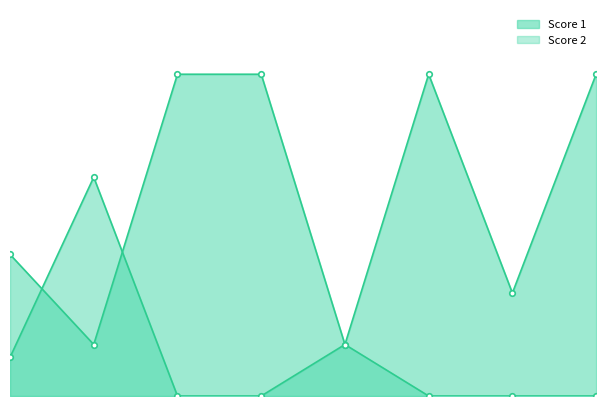

At which category does the chart reach its minimum across all series?

3